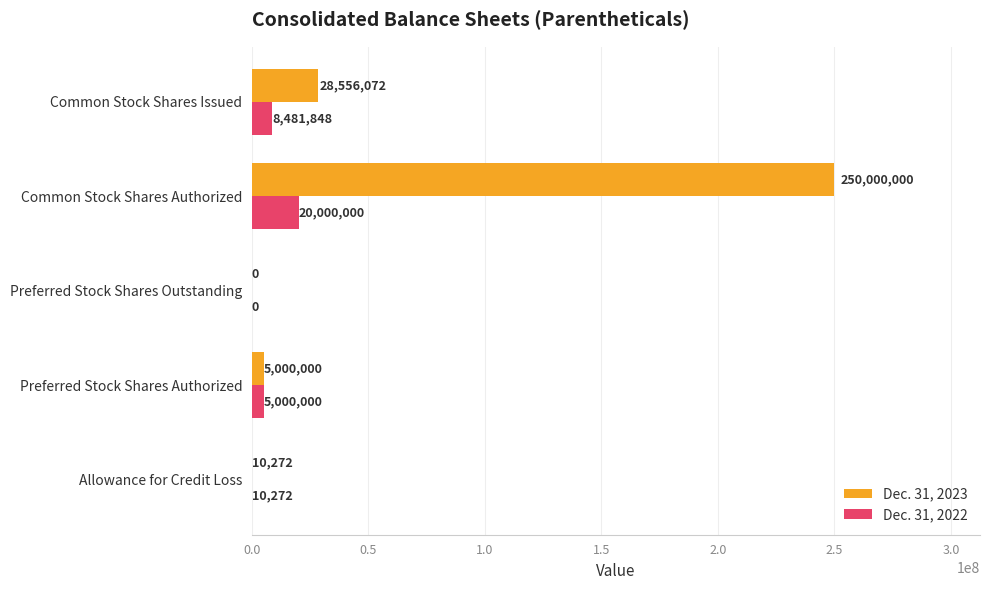

True or false: Dec. 31, 2023 has a value of 0 at Preferred Stock Shares Outstanding.

True